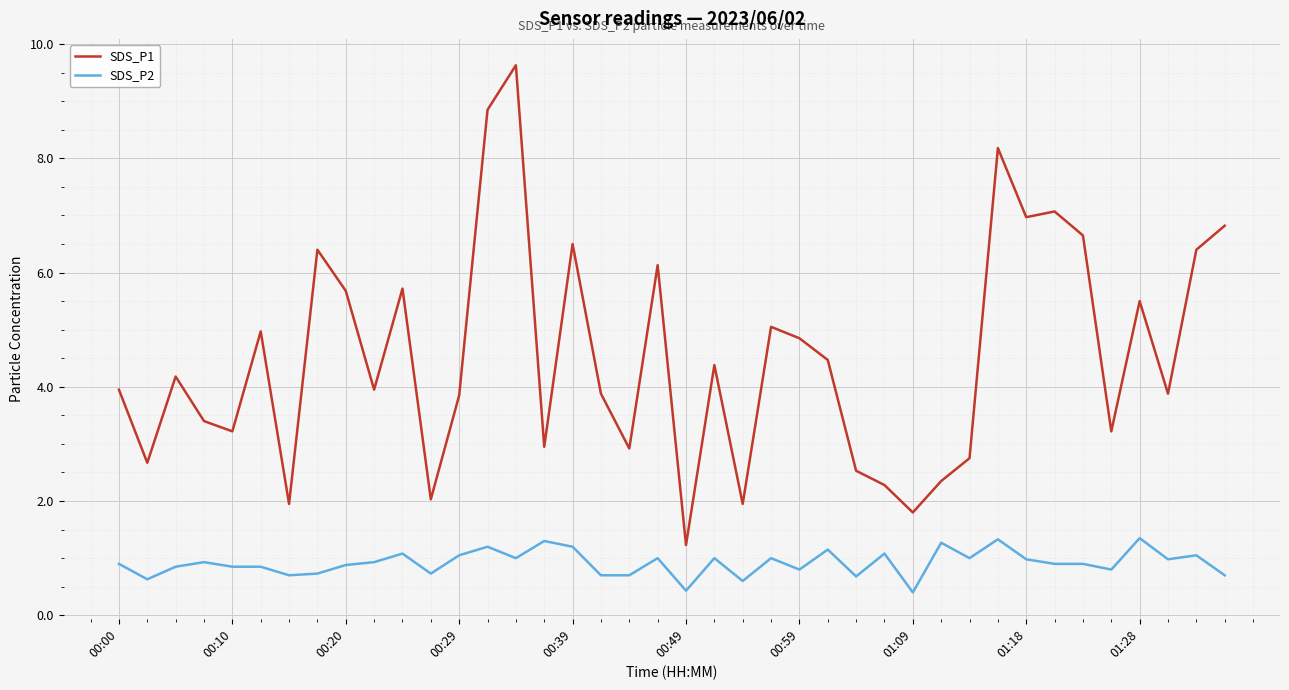

What is the minimum value shown in the chart?

0.4